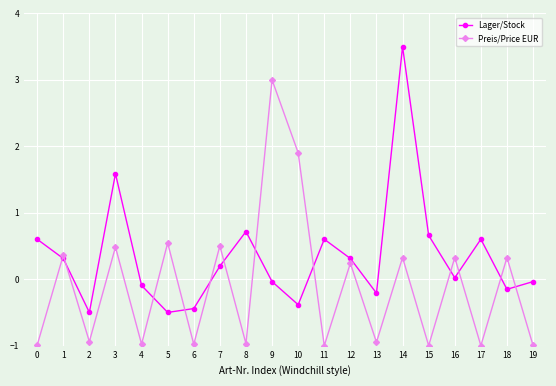

How many times do Lager/Stock and Preis/Price EUR cross each other?

12